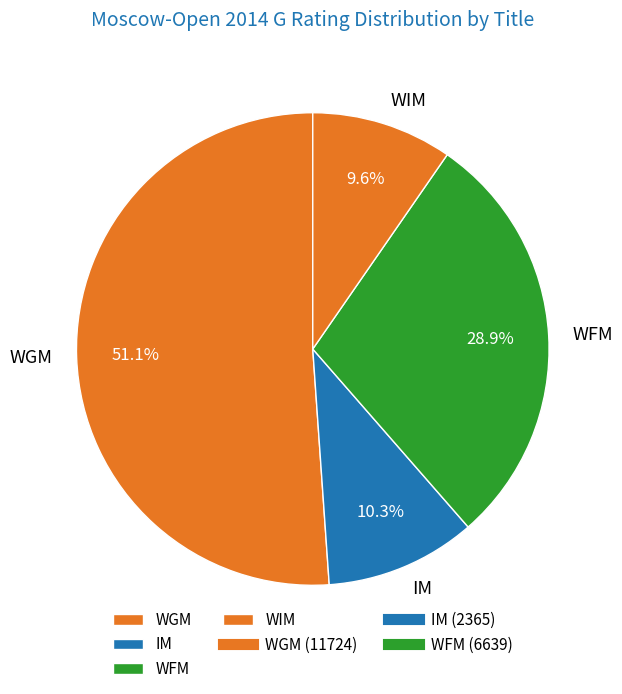

Rank the categories by value from highest to lowest.

WGM, WFM, IM, WIM